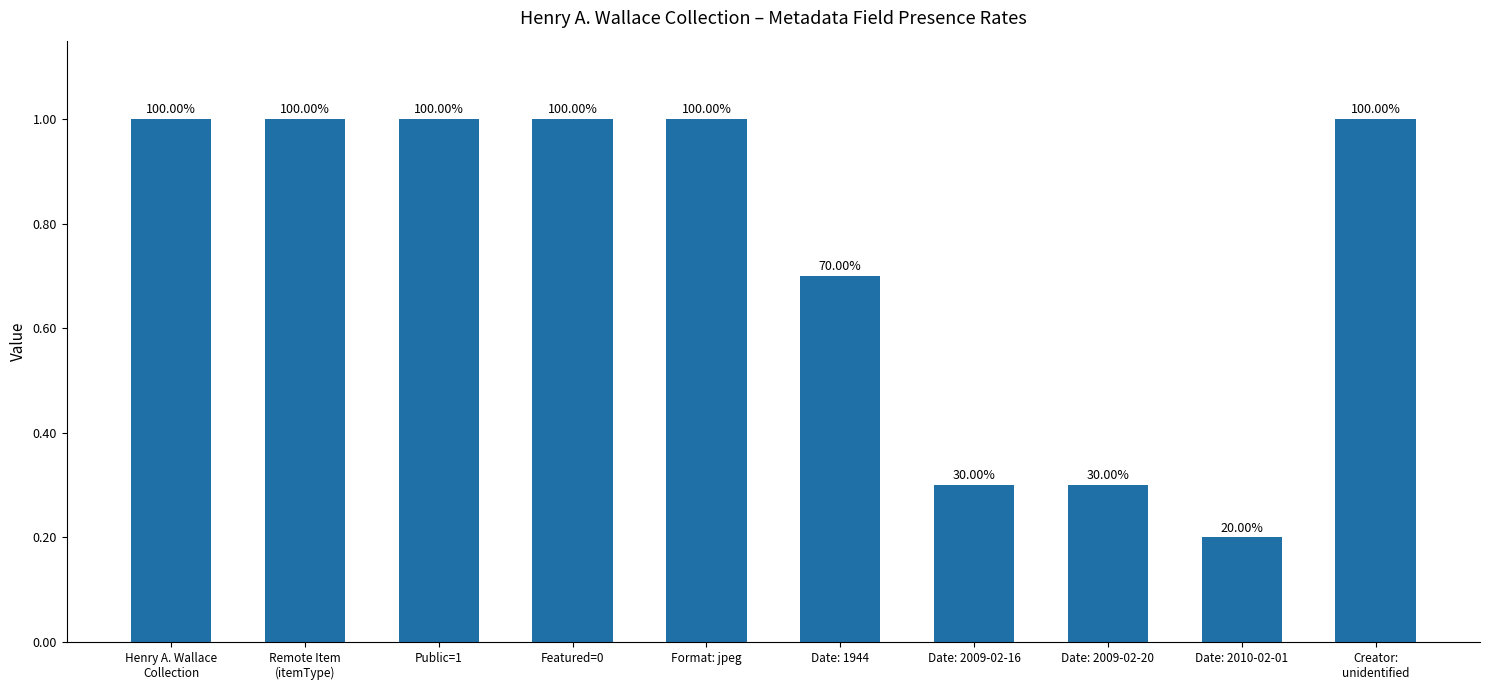

What is the average value?

0.8